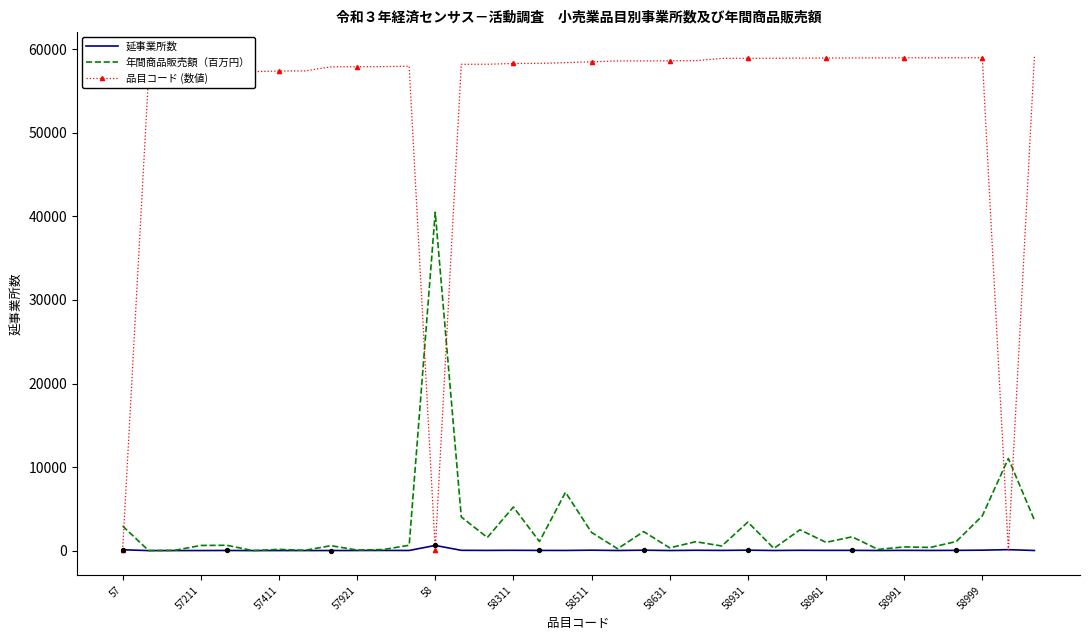

What are all the series names shown in the legend?

延事業所数, 年間商品販売額（百万円）, 品目コード (数値)